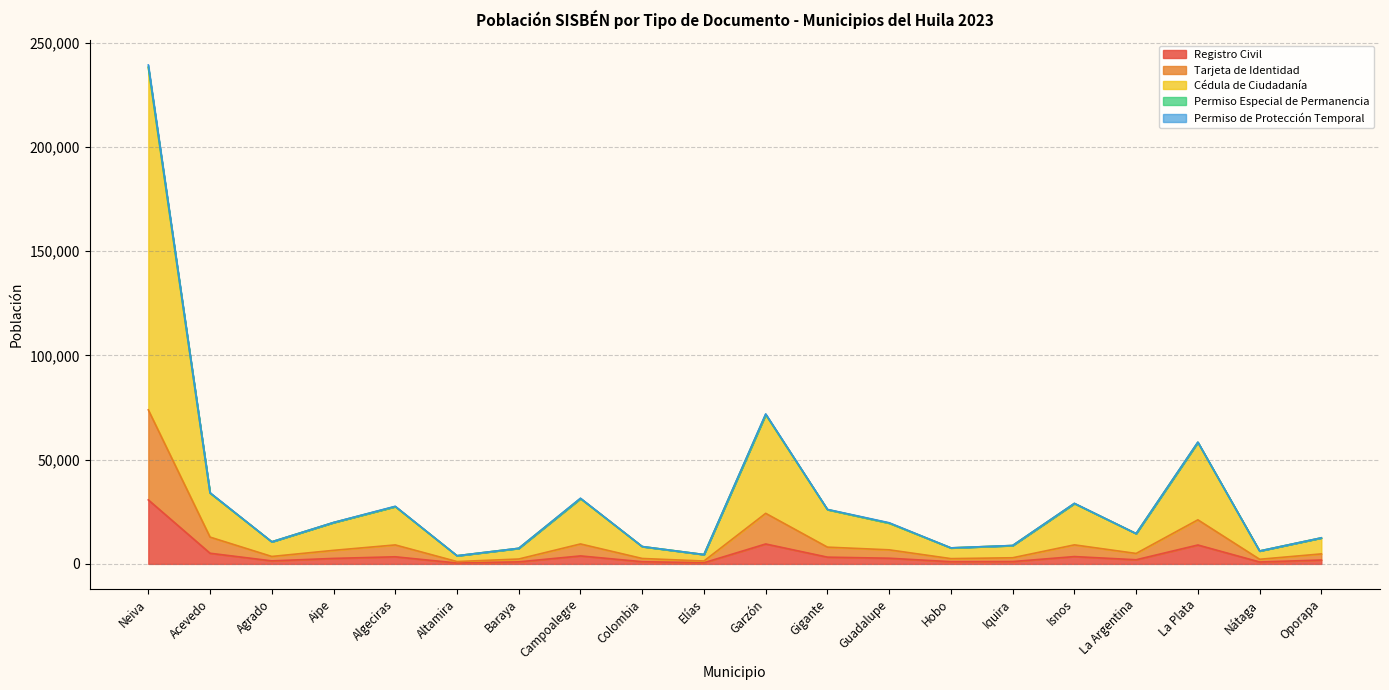

At which category is the sum across all series the highest?

Neiva